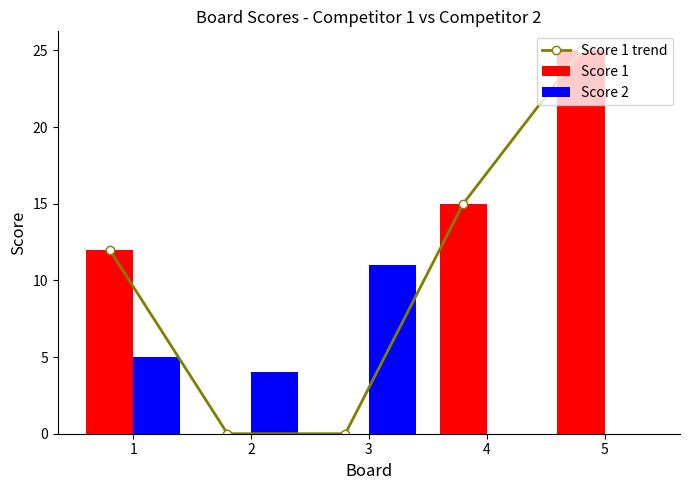

What is the difference between the Score 2 values at 4 and 1?

5